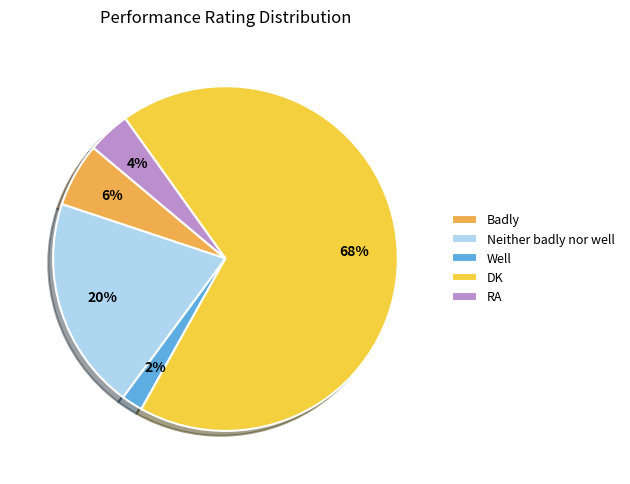

Between Well and DK, which is larger?

DK